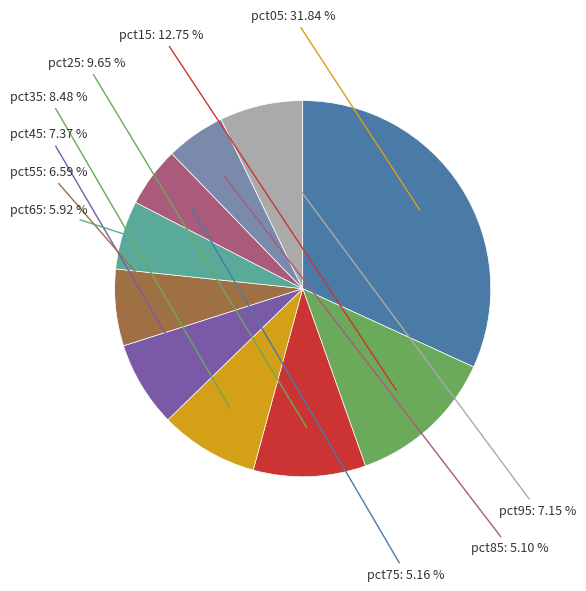

To the nearest percent, what is the difference between the largest and smallest slice percentages?

27%